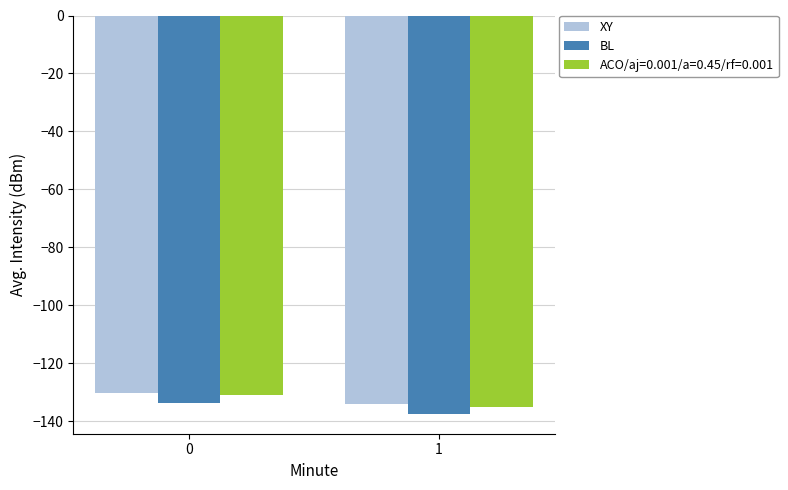

At how many categories does at least one series exceed -131?

1